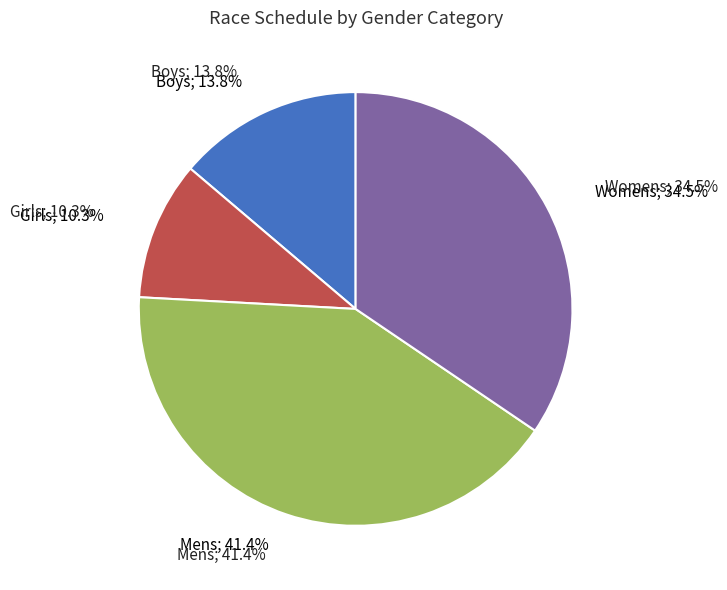

Which slice is the smallest?

Girls